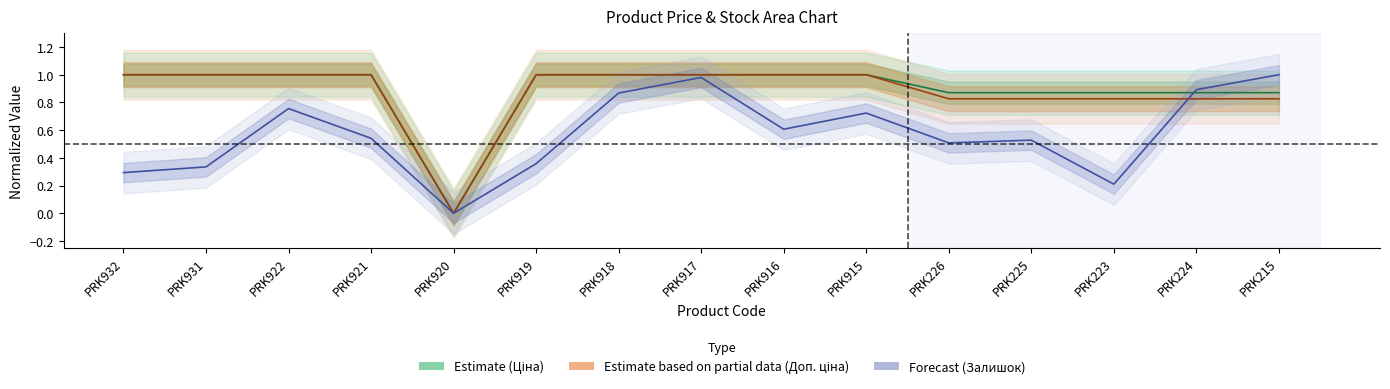

The value of Залишок at PRK226 is 0.1. True or false?

False